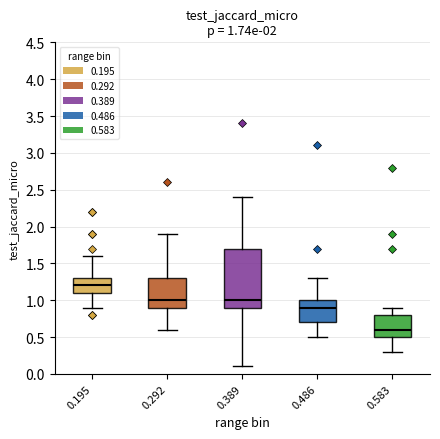

Which box is the tallest, from its lower edge to its upper edge?

0.389